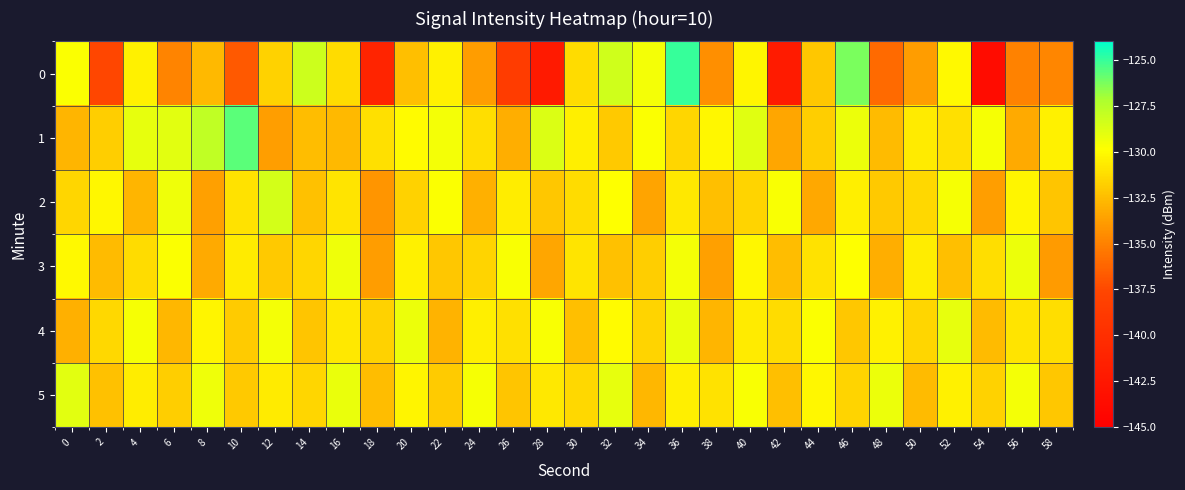

Reading left to right, extract all data points from this chart.

0: 0=-129.8	2=-137.6	4=-130.4	6=-134.9	8=-132.7	10=-136.7	12=-131.7	14=-128.3	16=-131.3	18=-141.1	20=-132.4	22=-130.5	24=-133.8	26=-138.5	28=-142.1	30=-131.3	32=-128.3	34=-129.5	36=-125.0	38=-134.4	40=-130.3	42=-142.1	44=-132.1	46=-126.3	48=-136.0	50=-133.8	52=-130.1	54=-143.7	56=-134.9	58=-134.8
1: 0=-132.8	2=-131.8	4=-129.1	6=-129.0	8=-127.8	10=-125.6	12=-133.8	14=-132.5	16=-132.6	18=-131.1	20=-130.0	22=-129.5	24=-131.2	26=-133.1	28=-128.7	30=-130.5	32=-132.0	34=-129.8	36=-131.5	38=-130.2	40=-128.9	42=-133.4	44=-131.8	46=-129.3	48=-132.6	50=-130.7	52=-131.1	54=-129.6	56=-133.2	58=-130.4
2: 0=-131.5	2=-130.2	4=-132.8	6=-129.4	8=-133.6	10=-131.0	12=-128.5	14=-132.3	16=-130.9	18=-134.1	20=-131.7	22=-129.8	24=-133.0	26=-130.6	28=-132.1	30=-131.3	32=-129.9	34=-133.5	36=-130.8	38=-132.4	40=-131.6	42=-129.7	44=-133.3	46=-130.5	48=-132.0	50=-131.4	52=-129.6	54=-133.7	56=-130.3	58=-132.2
3: 0=-130.1	2=-132.6	4=-131.3	6=-129.8	8=-133.2	10=-130.7	12=-132.0	14=-131.5	16=-129.4	18=-133.8	20=-130.4	22=-132.1	24=-131.6	26=-129.7	28=-133.4	30=-130.9	32=-132.3	34=-131.8	36=-129.5	38=-133.6	40=-130.2	42=-132.5	44=-131.0	46=-129.9	48=-133.1	50=-130.6	52=-132.4	54=-131.2	56=-129.3	58=-133.9
4: 0=-133.0	2=-131.4	4=-129.6	6=-132.7	8=-130.3	10=-131.9	12=-129.5	14=-132.2	16=-130.8	18=-131.7	20=-129.3	22=-132.9	24=-130.5	26=-131.1	28=-129.7	30=-132.4	32=-130.0	34=-131.6	36=-129.2	38=-132.8	40=-130.7	42=-131.3	44=-129.8	46=-132.1	48=-130.4	50=-131.5	52=-129.1	54=-132.6	56=-130.9	58=-131.2
5: 0=-129.0	2=-132.3	4=-130.6	6=-131.8	8=-129.4	10=-132.0	12=-130.7	14=-131.5	16=-129.2	18=-132.5	20=-130.3	22=-131.9	24=-129.6	26=-132.2	28=-130.8	30=-131.4	32=-129.1	34=-132.7	36=-130.5	38=-131.0	40=-129.7	42=-132.4	44=-130.2	46=-131.6	48=-129.3	50=-132.6	52=-130.4	54=-131.7	56=-129.5	58=-132.1